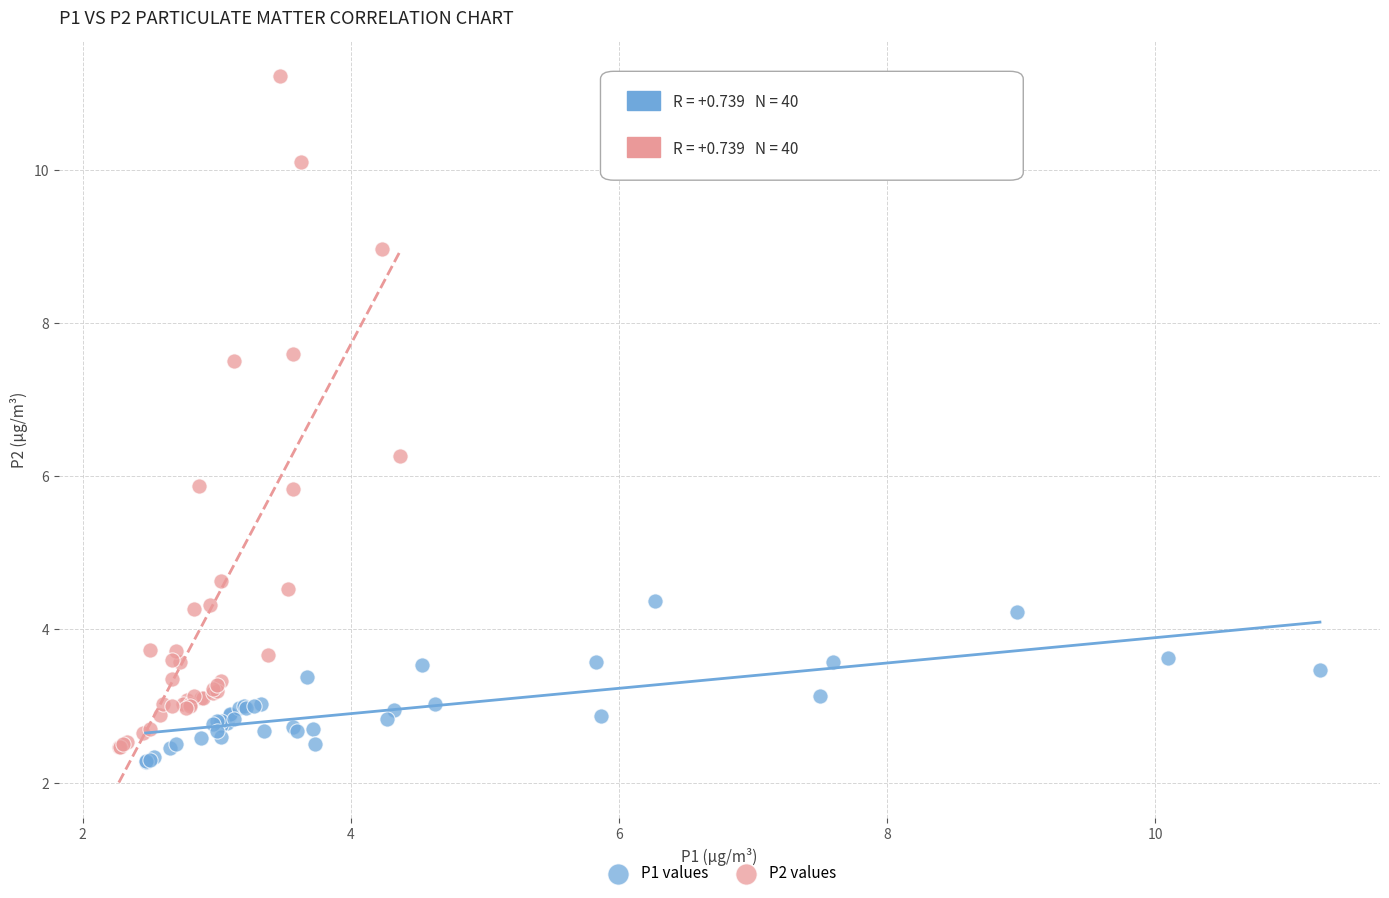

Which series has the widest spread of Y values?

P2 values